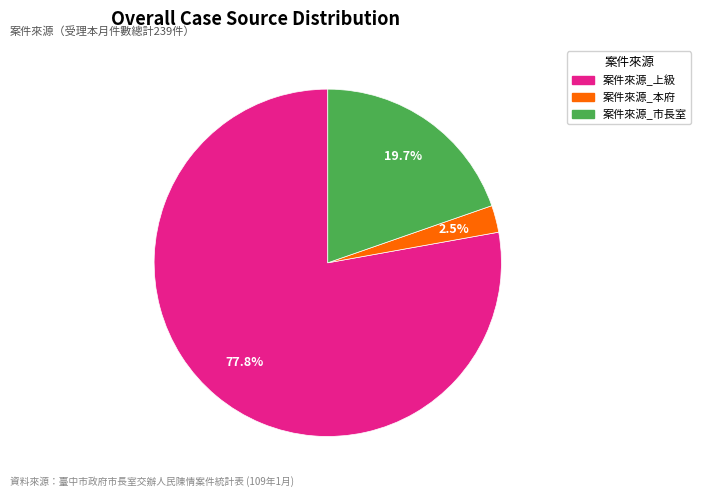

Is there a majority slice in this chart?

Yes